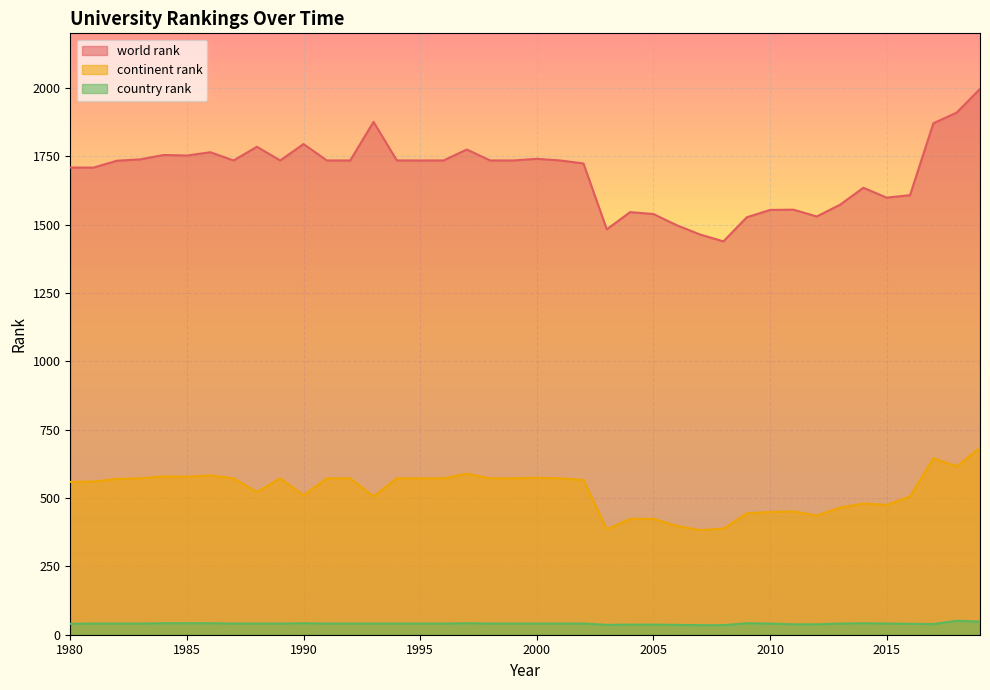

Where is the first local maximum for world rank?

1984